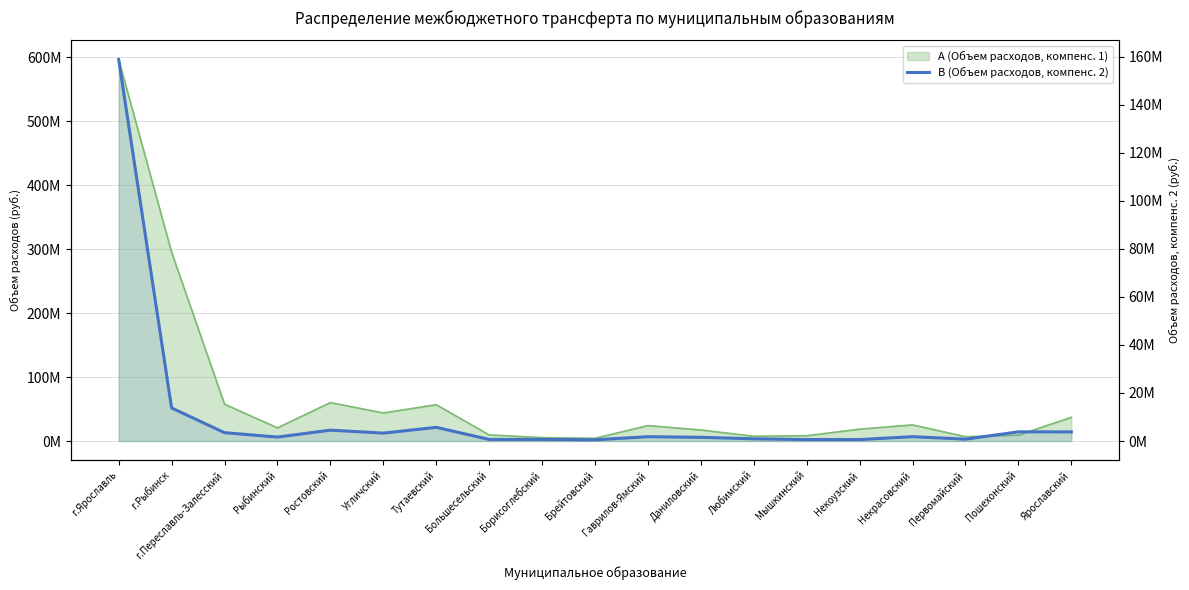

Is it true that the value at г.Рыбинск is 13752000?

True